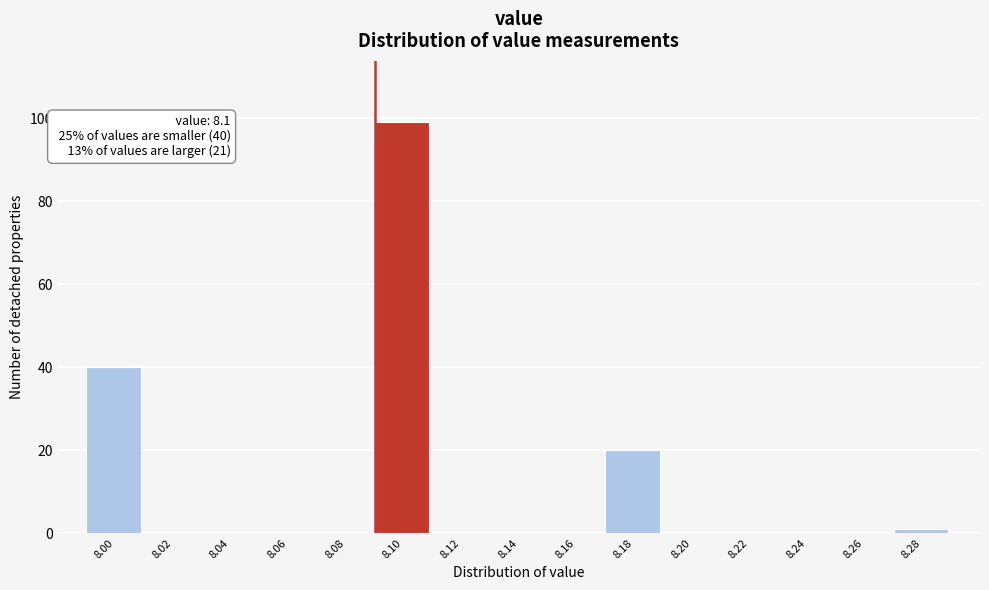

Reading left to right, list all the values displayed in this chart.

8.00=40	8.02=0	8.04=0	8.06=0	8.08=0	8.10=99	8.12=0	8.14=0	8.16=0	8.18=20	8.20=0	8.22=0	8.24=0	8.26=0	8.28=1